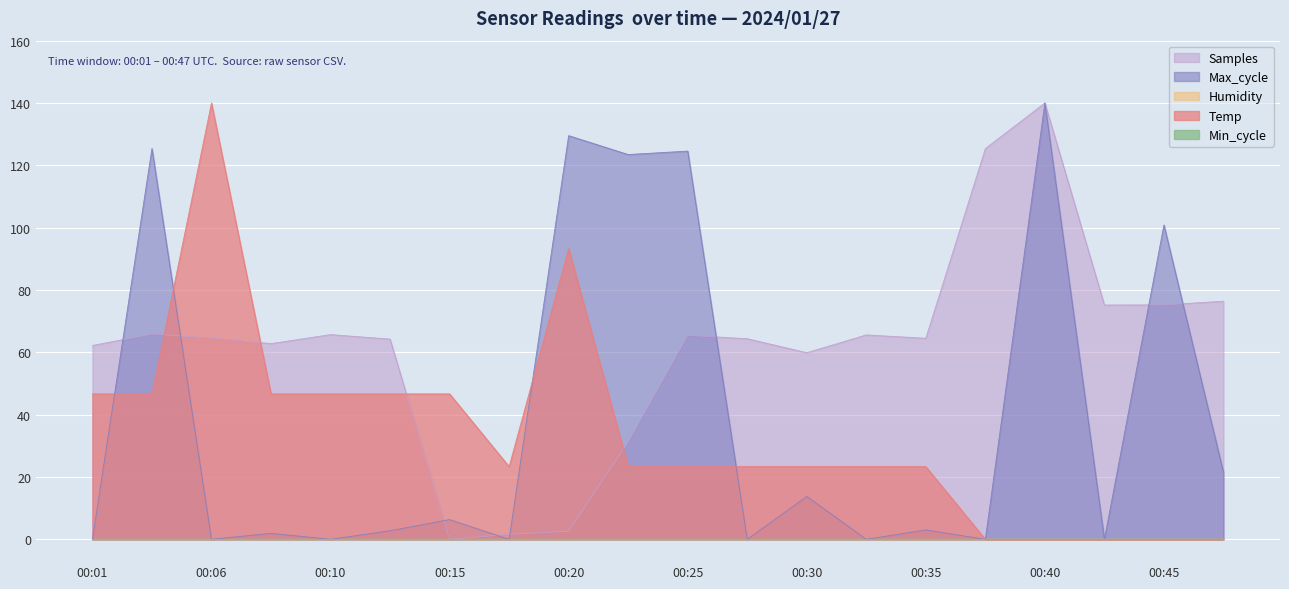

Where is the first local minimum for Max_cycle?

00:06